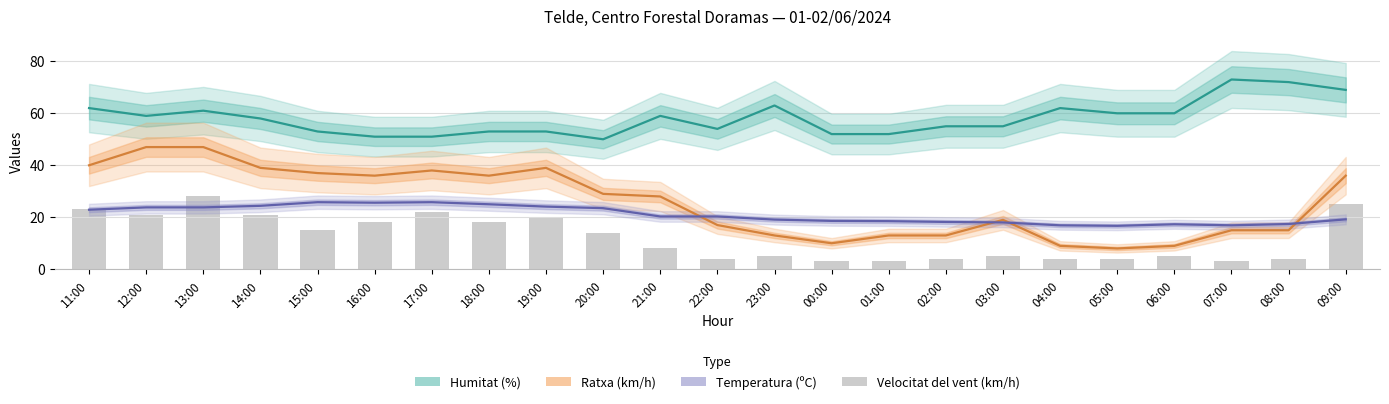

True or false: Ratxa (km/h) has a value of 19.0 at 03:00.

True